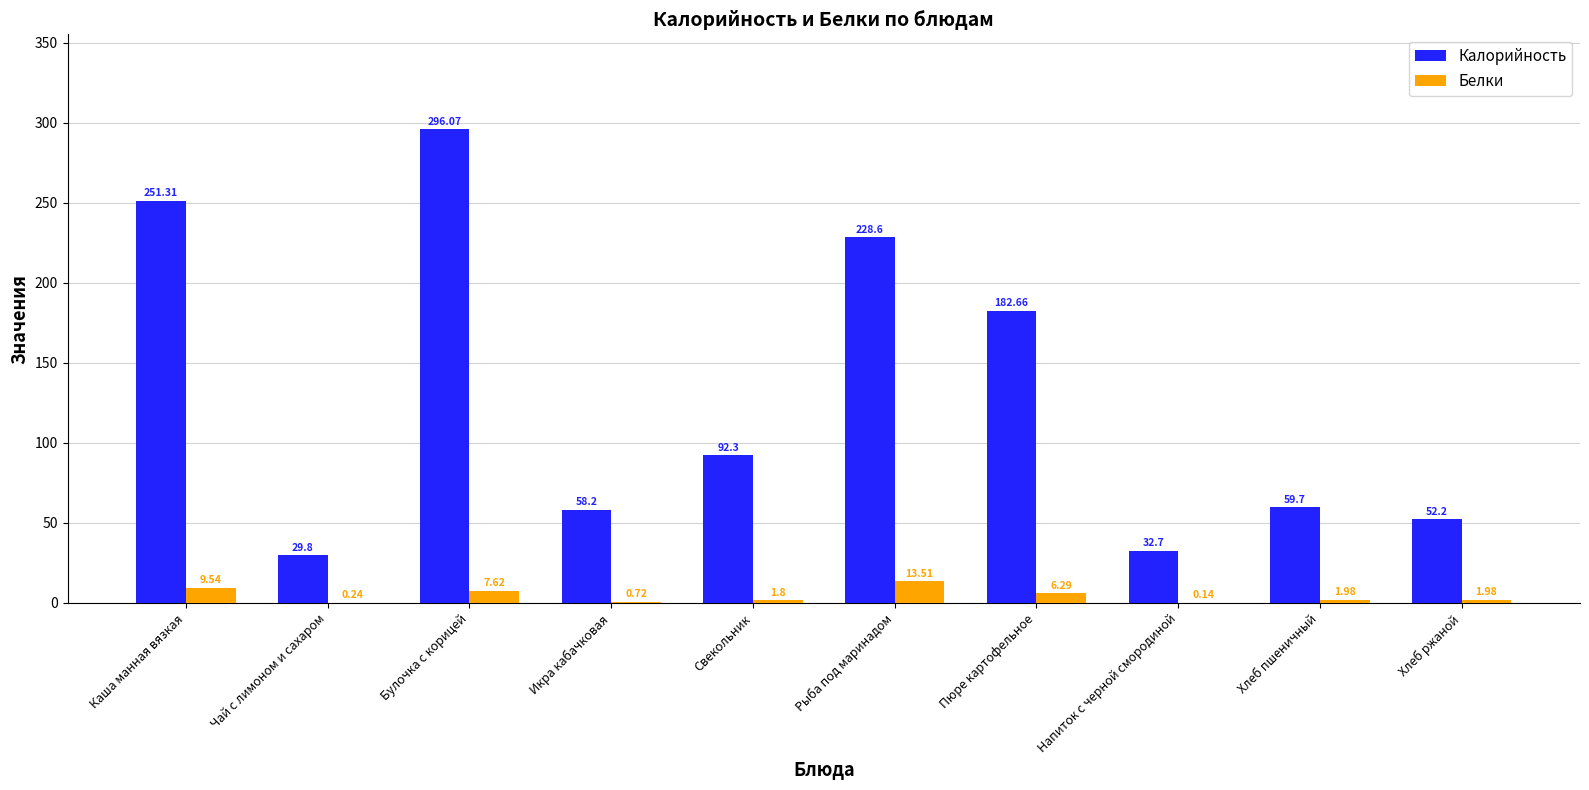

Are the bars grouped side by side (vs. stacked)?

Yes